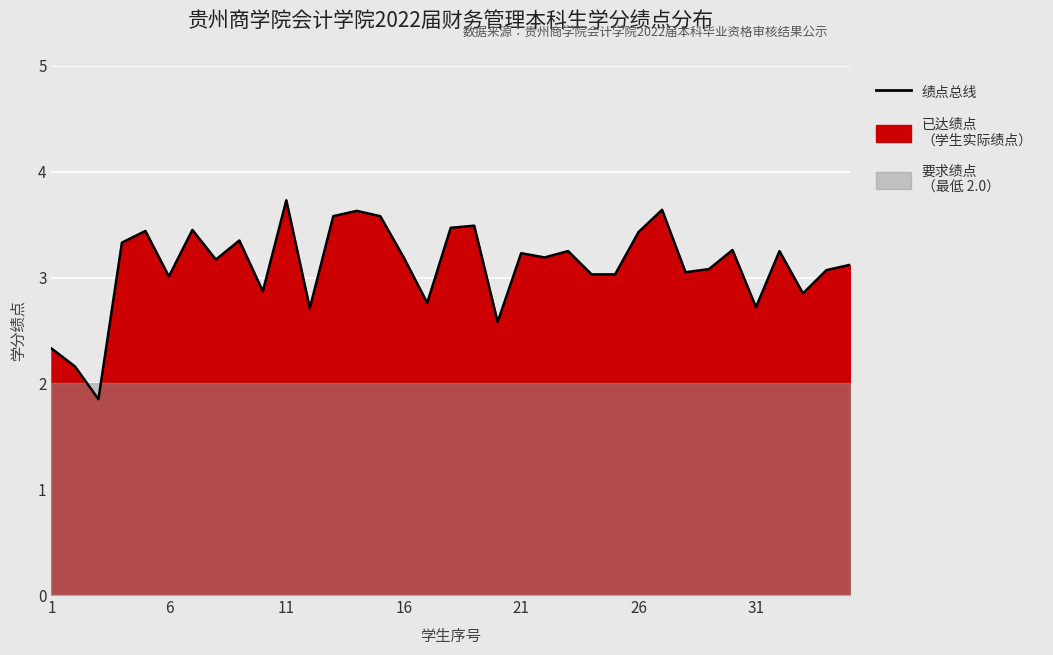

What is the value of the 29th point from the left?

3.1